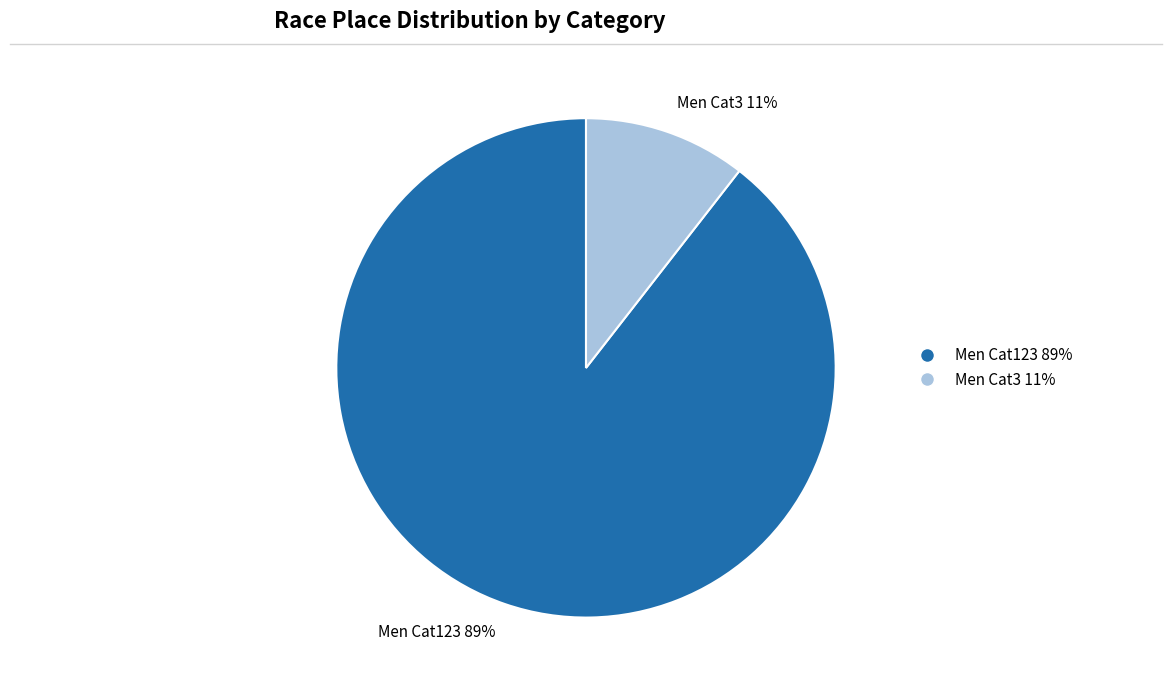

To the nearest percent, what portion does Men Cat3 represent?

11%